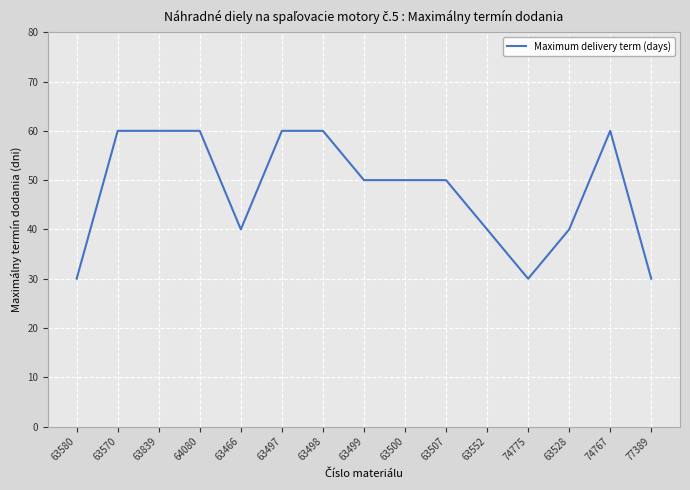

What is the maximum value shown in the chart?

60